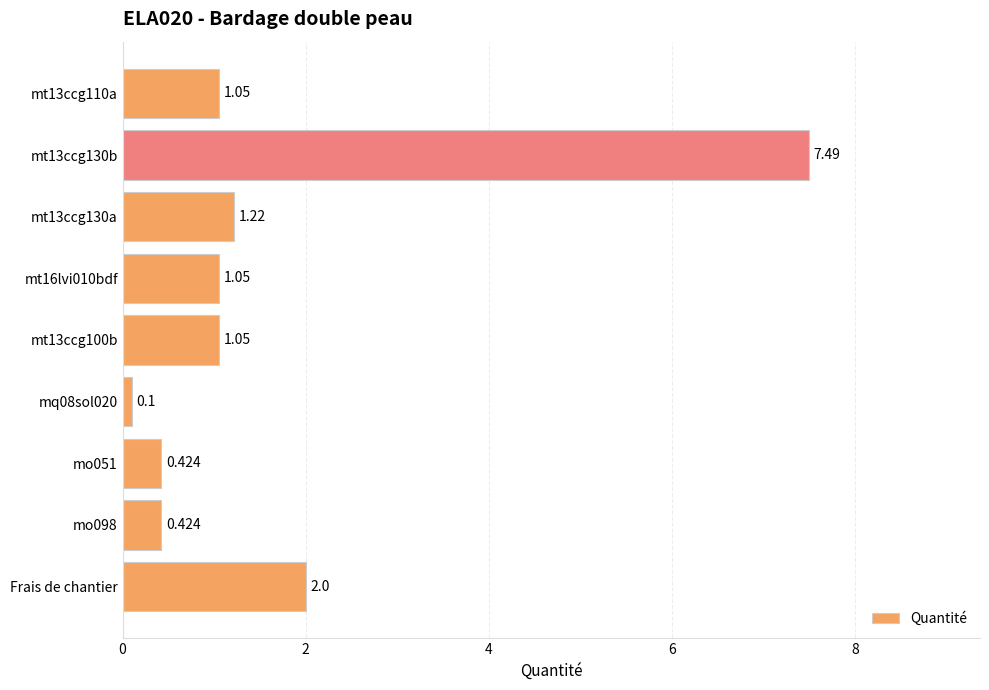

At which label is the value closest to 3?

Frais de chantier